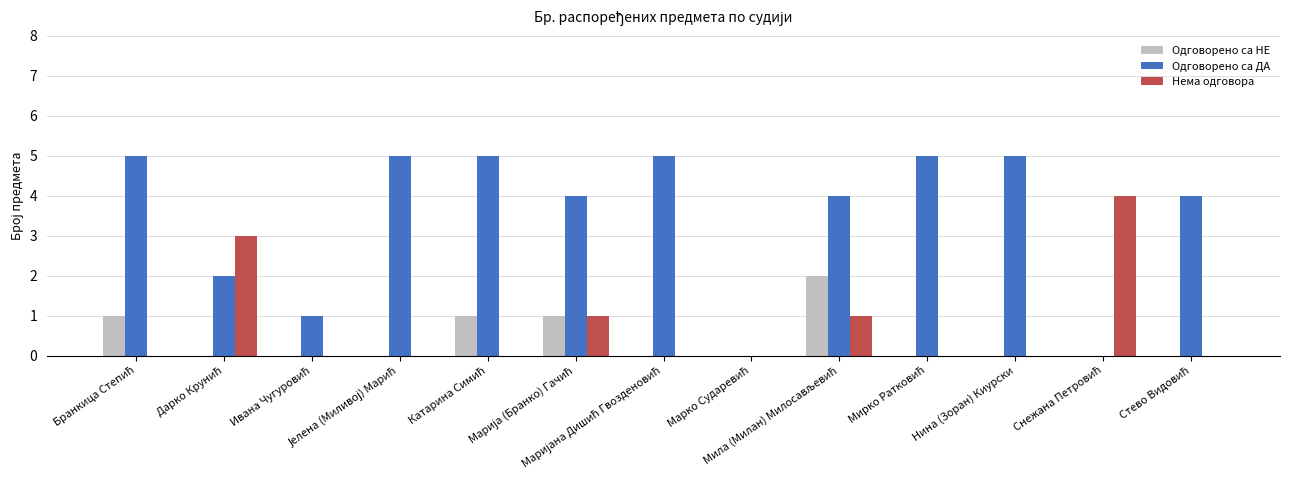

How many groups of bars are there?

13